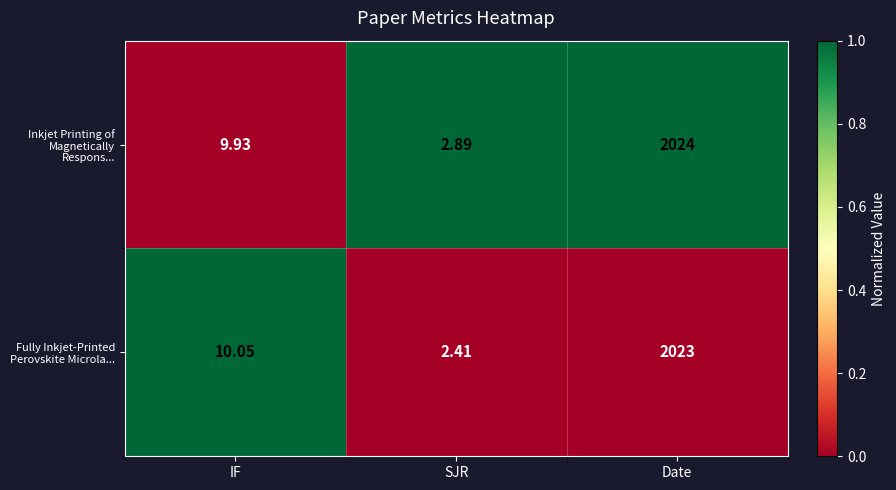

Which series has the widest spread of values?

Inkjet Printing of Magnetically Respons...